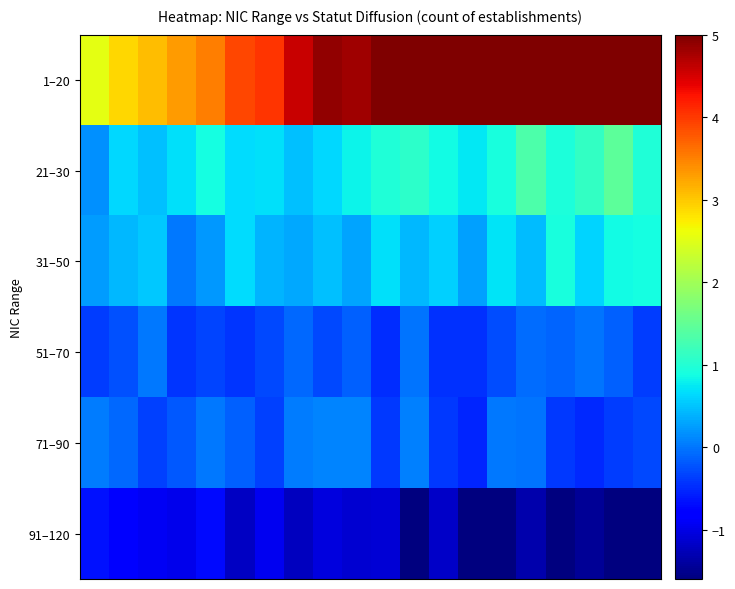

At how many categories does at least one series exceed 4?

14